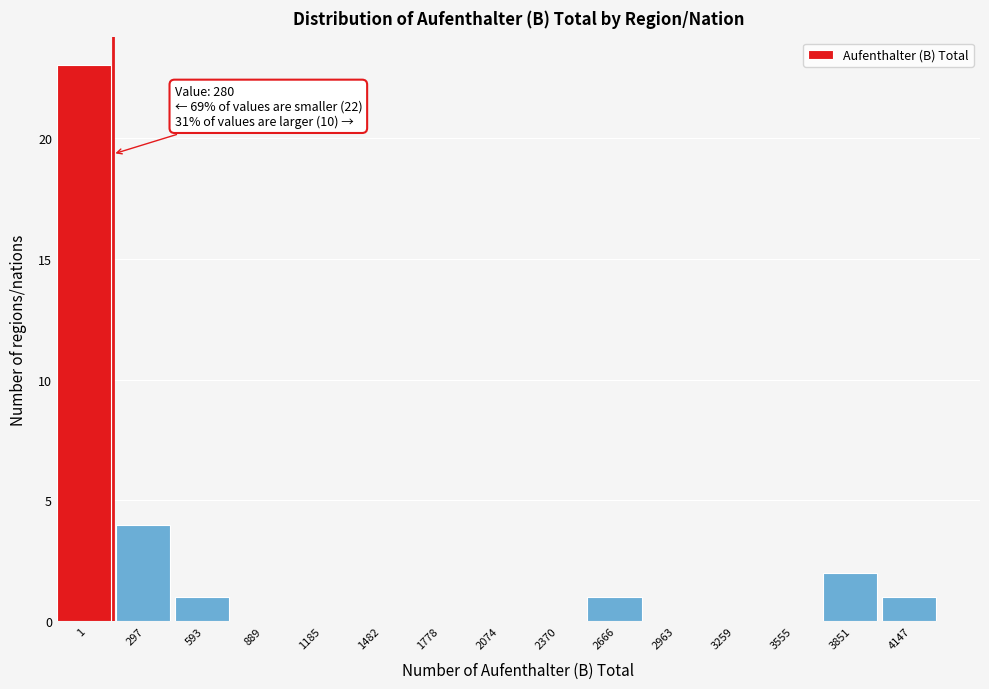

Reading left to right, extract all data points from this chart.

1=23	297=4	593=1	889=0	1185=0	1482=0	1778=0	2074=0	2370=0	2666=1	2963=0	3259=0	3555=0	3851=2	4147=1